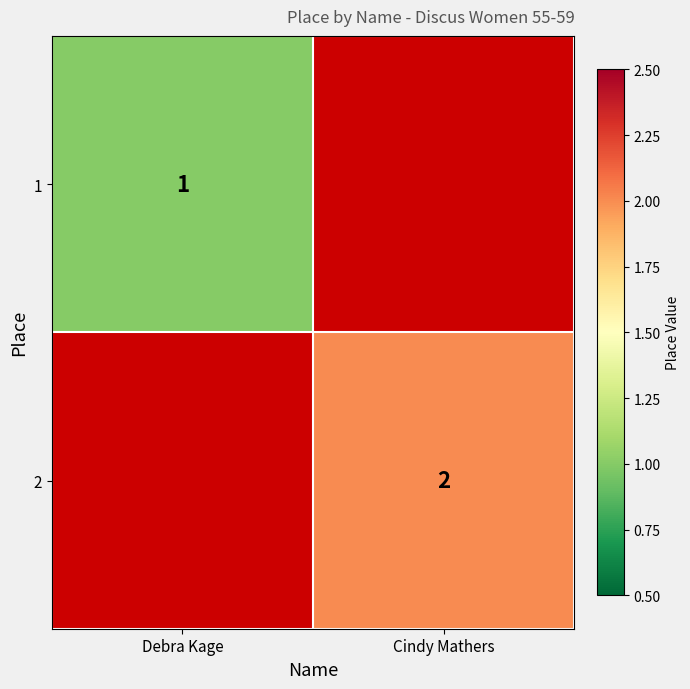

What is the maximum value shown in the chart?

2.0